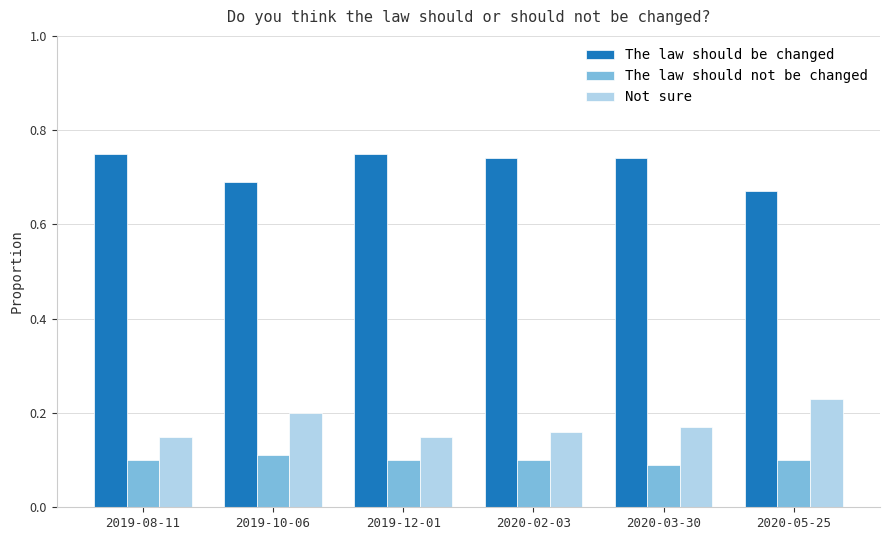

Does the chart contain any negative values?

No